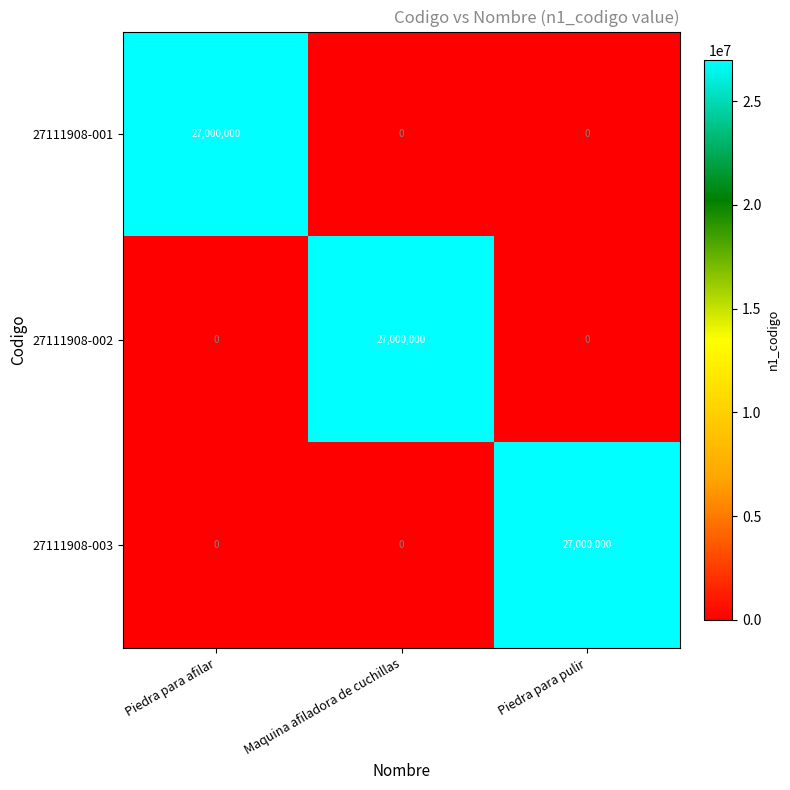

Is it true that 27111908-001 equals -13814578 at Piedra para pulir?

False